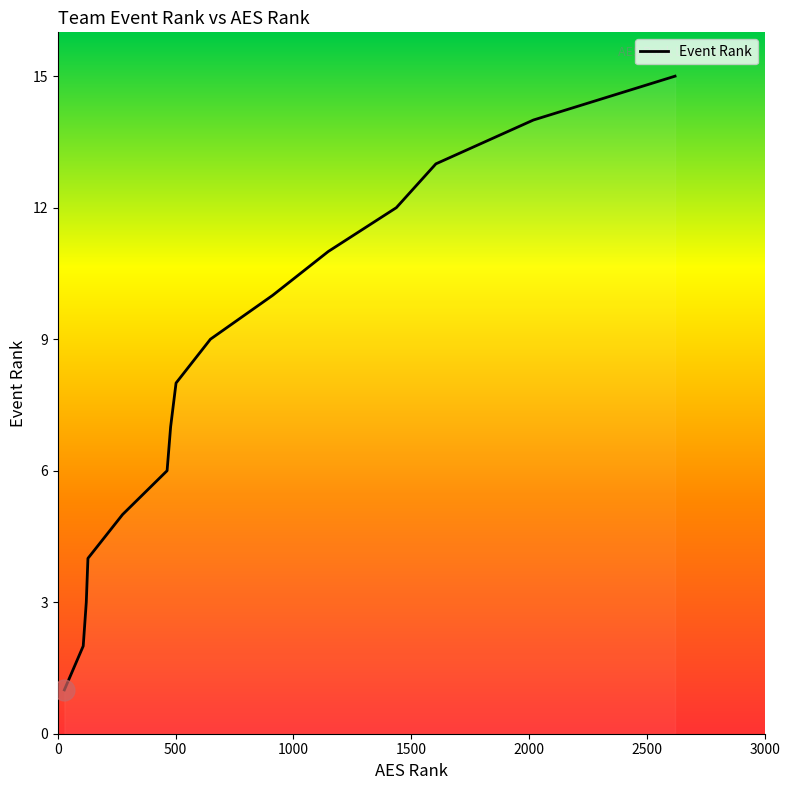

What is the difference between the maximum and minimum values?

14